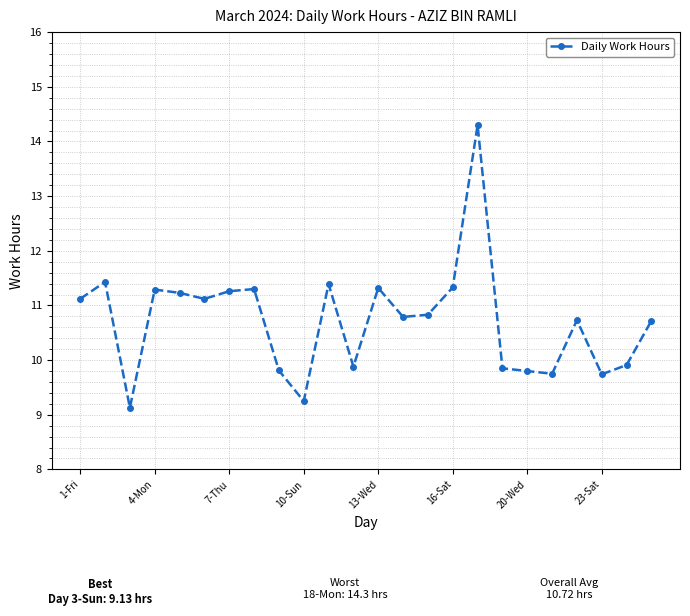

What is the average value?

10.7